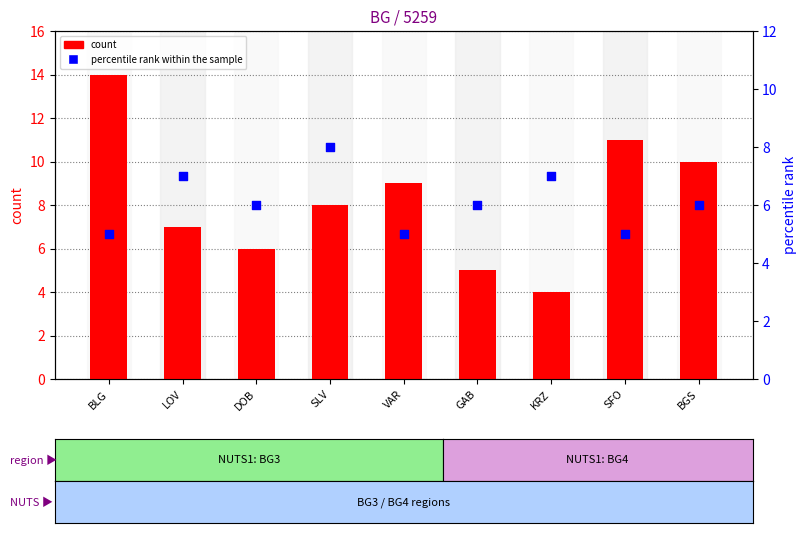

At which category is the sum across all series the highest?

BLG